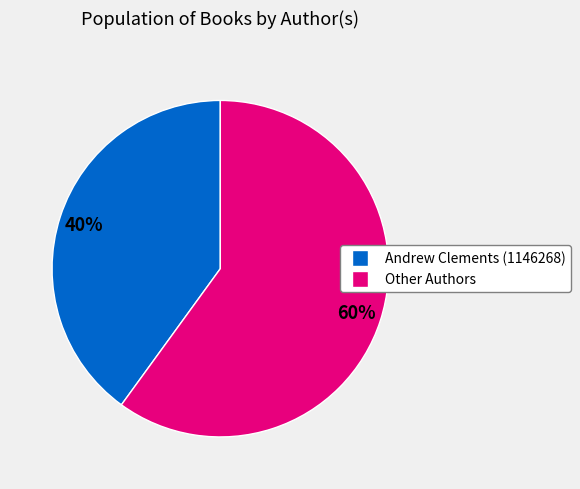

Does any single category account for the majority?

Yes